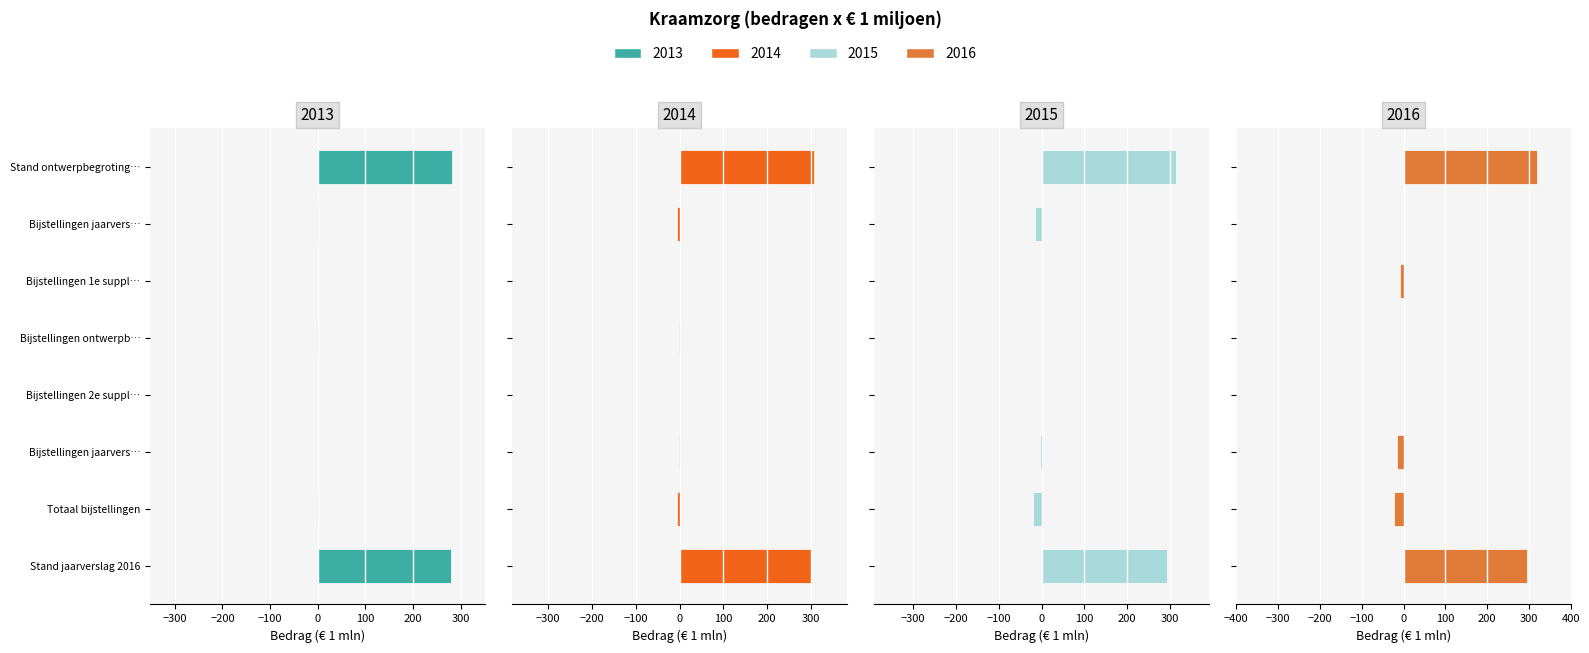

What position from the right is Bijstellingen 2e suppletoire?

4